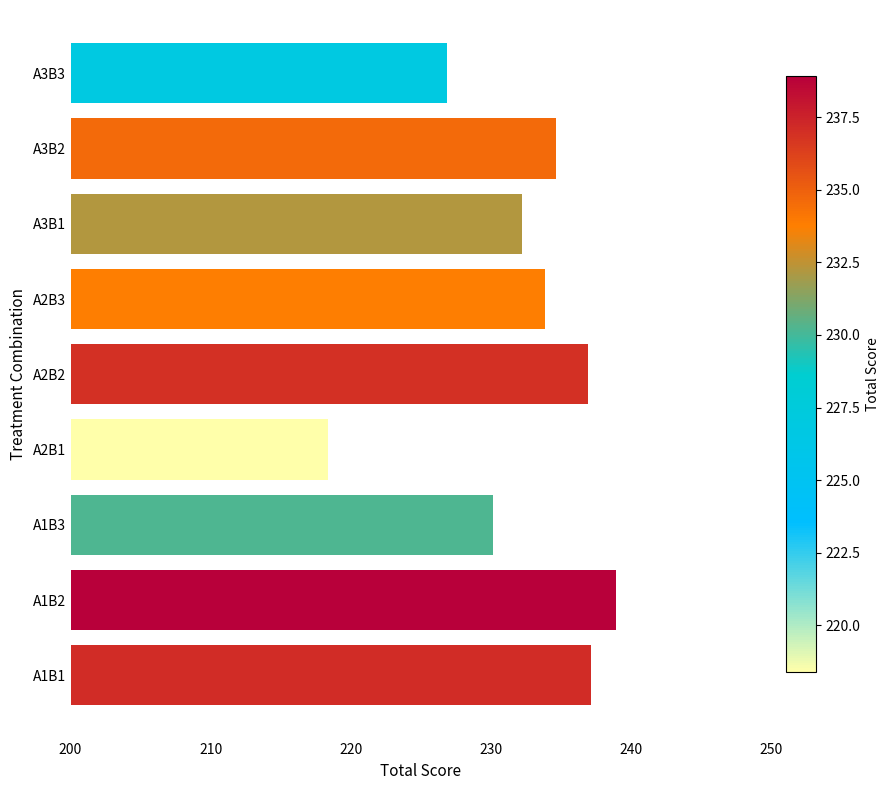

The chart shows a value of 237.1 at A1B1. True or false?

True